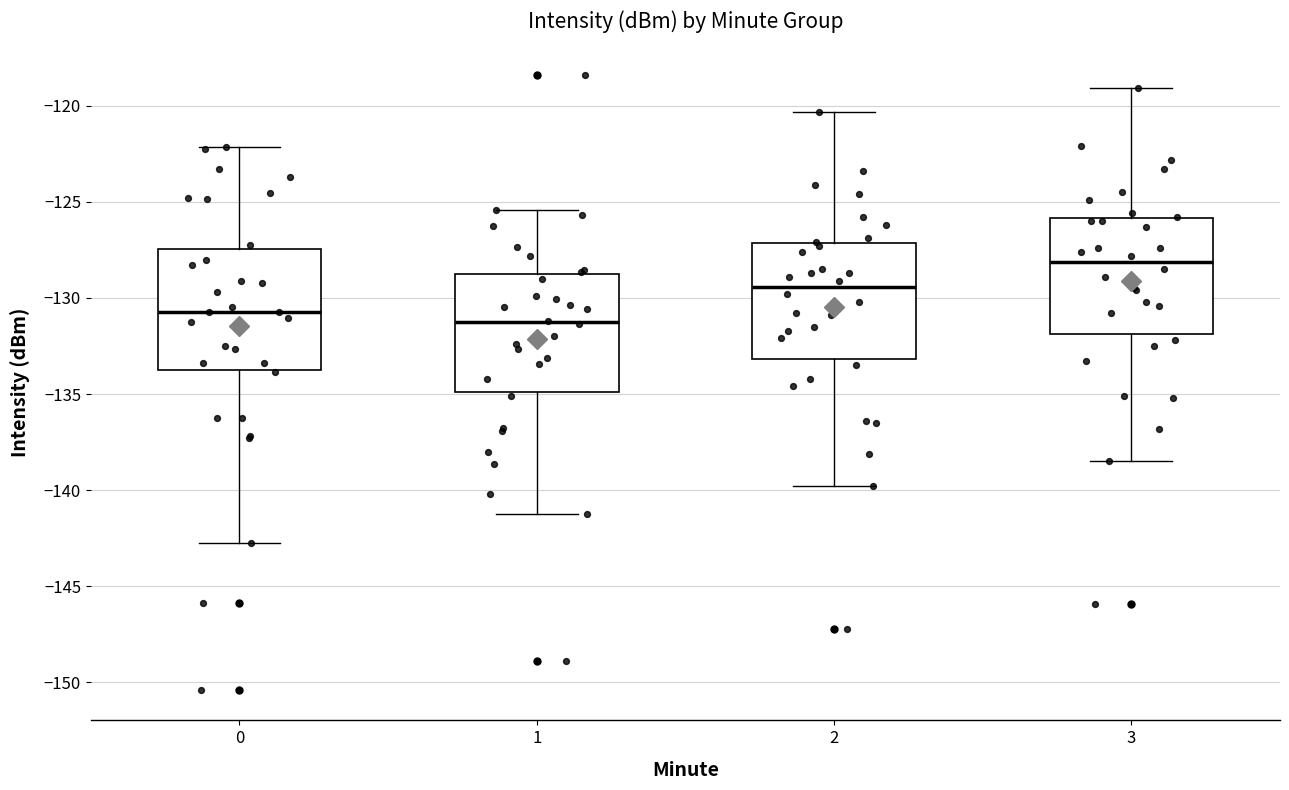

Where does the lower whisker of the box at x = 2 end on the y-axis? The values are not printed on the chart, so give them approximately, as read against the axis.

-140.0